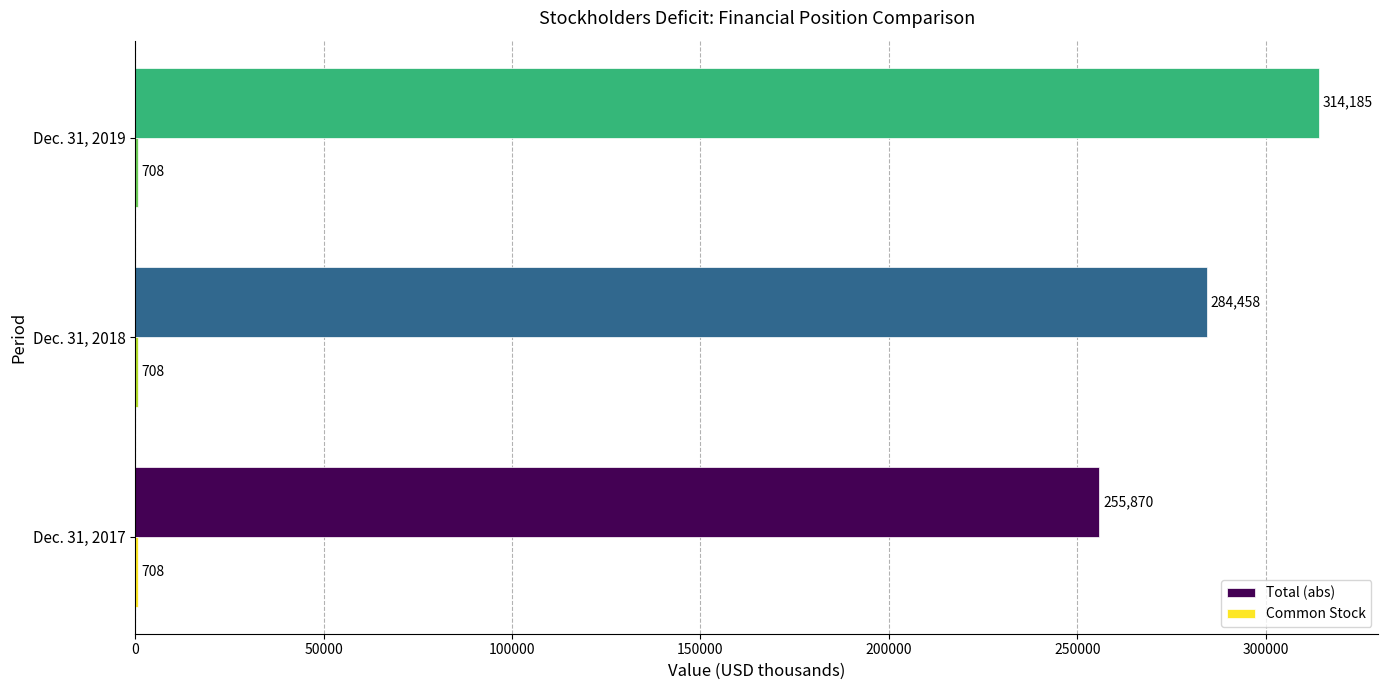

Where is Total (abs) nearest to the value 285027?

Dec. 31, 2018